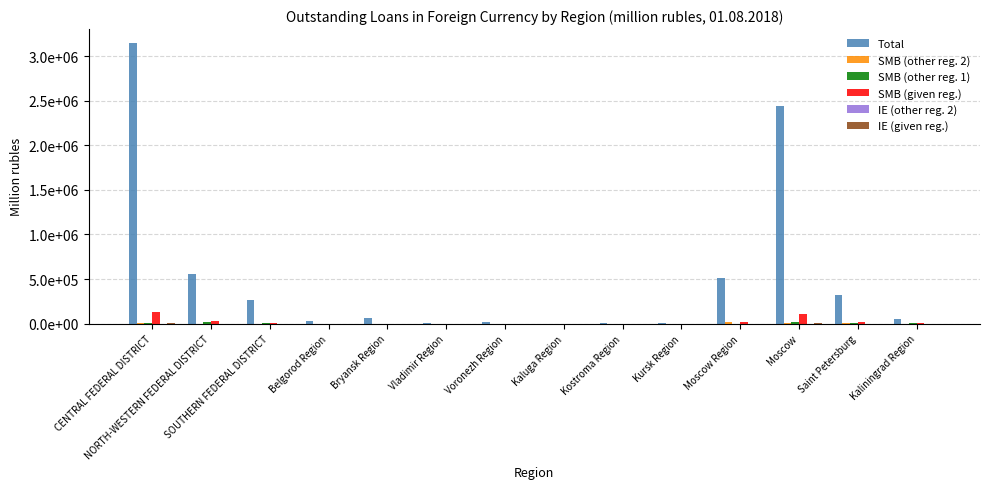

Reading left to right, list all the values displayed in this chart.

Total: CENTRAL FEDERAL DISTRICT=3145771	NORTH-WESTERN FEDERAL DISTRICT=561065	SOUTHERN FEDERAL DISTRICT=263017	Belgorod Region=32836	Bryansk Region=63588	Vladimir Region=7766	Voronezh Region=22949	Kaluga Region=495	Kostroma Region=6866	Kursk Region=12496	Moscow Region=515370	Moscow=2435150	Saint Petersburg=320581	Kaliningrad Region=54090
SMB (other reg. 2): CENTRAL FEDERAL DISTRICT=6848	NORTH-WESTERN FEDERAL DISTRICT=536	SOUTHERN FEDERAL DISTRICT=557	Belgorod Region=0	Bryansk Region=1082	Vladimir Region=923	Voronezh Region=256	Kaluga Region=48	Kostroma Region=338	Kursk Region=251	Moscow Region=13497	Moscow=6675	Saint Petersburg=1734	Kaliningrad Region=289
SMB (other reg. 1): CENTRAL FEDERAL DISTRICT=10009	NORTH-WESTERN FEDERAL DISTRICT=18693	SOUTHERN FEDERAL DISTRICT=7470	Belgorod Region=168	Bryansk Region=9	Vladimir Region=18	Voronezh Region=0	Kaluga Region=0	Kostroma Region=0	Kursk Region=0	Moscow Region=0	Moscow=14429	Saint Petersburg=12156	Kaliningrad Region=2660
SMB (given reg.): CENTRAL FEDERAL DISTRICT=133060	NORTH-WESTERN FEDERAL DISTRICT=24692	SOUTHERN FEDERAL DISTRICT=8095	Belgorod Region=190	Bryansk Region=1091	Vladimir Region=941	Voronezh Region=256	Kaluga Region=48	Kostroma Region=338	Kursk Region=251	Moscow Region=13499	Moscow=112564	Saint Petersburg=18745	Kaliningrad Region=3028
IE (other reg. 2): CENTRAL FEDERAL DISTRICT=0	NORTH-WESTERN FEDERAL DISTRICT=0	SOUTHERN FEDERAL DISTRICT=0	Belgorod Region=0	Bryansk Region=944	Vladimir Region=0	Voronezh Region=0	Kaluga Region=0	Kostroma Region=0	Kursk Region=0	Moscow Region=377	Moscow=0	Saint Petersburg=0	Kaliningrad Region=0
IE (given reg.): CENTRAL FEDERAL DISTRICT=2755	NORTH-WESTERN FEDERAL DISTRICT=6	SOUTHERN FEDERAL DISTRICT=30	Belgorod Region=0	Bryansk Region=944	Vladimir Region=0	Voronezh Region=0	Kaluga Region=0	Kostroma Region=0	Kursk Region=0	Moscow Region=377	Moscow=1426	Saint Petersburg=0	Kaliningrad Region=5